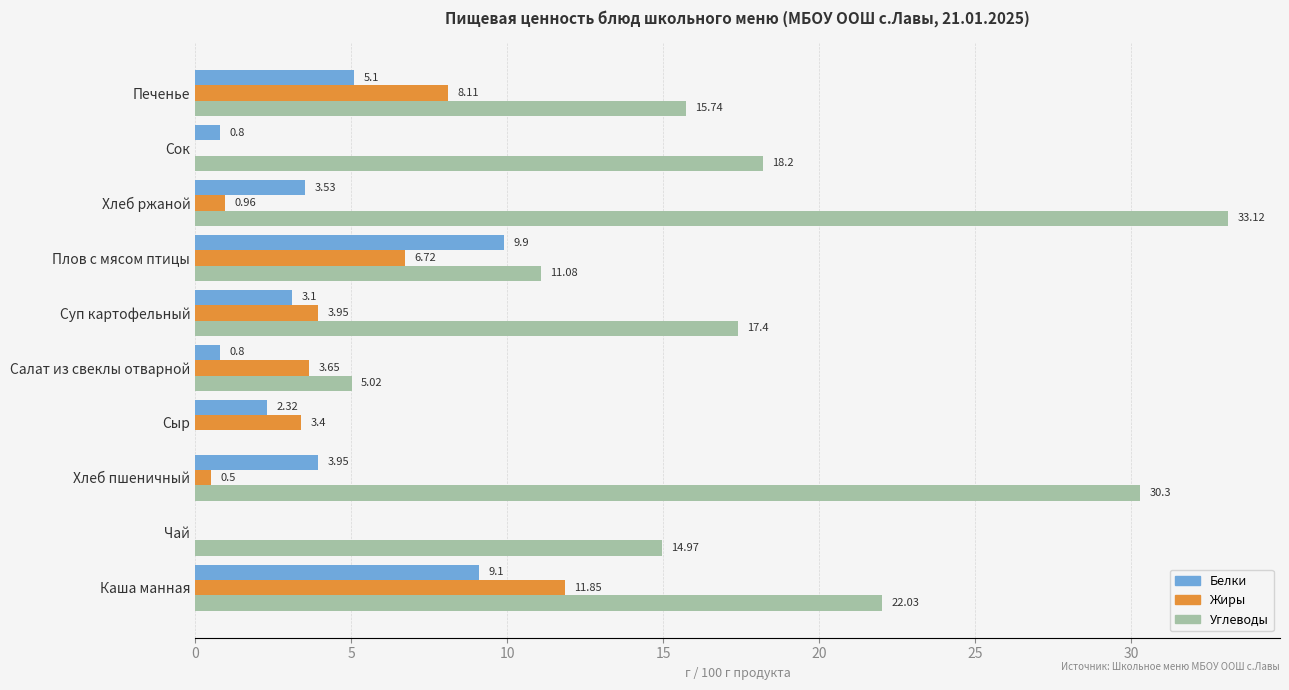

Which label corresponds to the largest value in the chart?

Хлеб ржаной